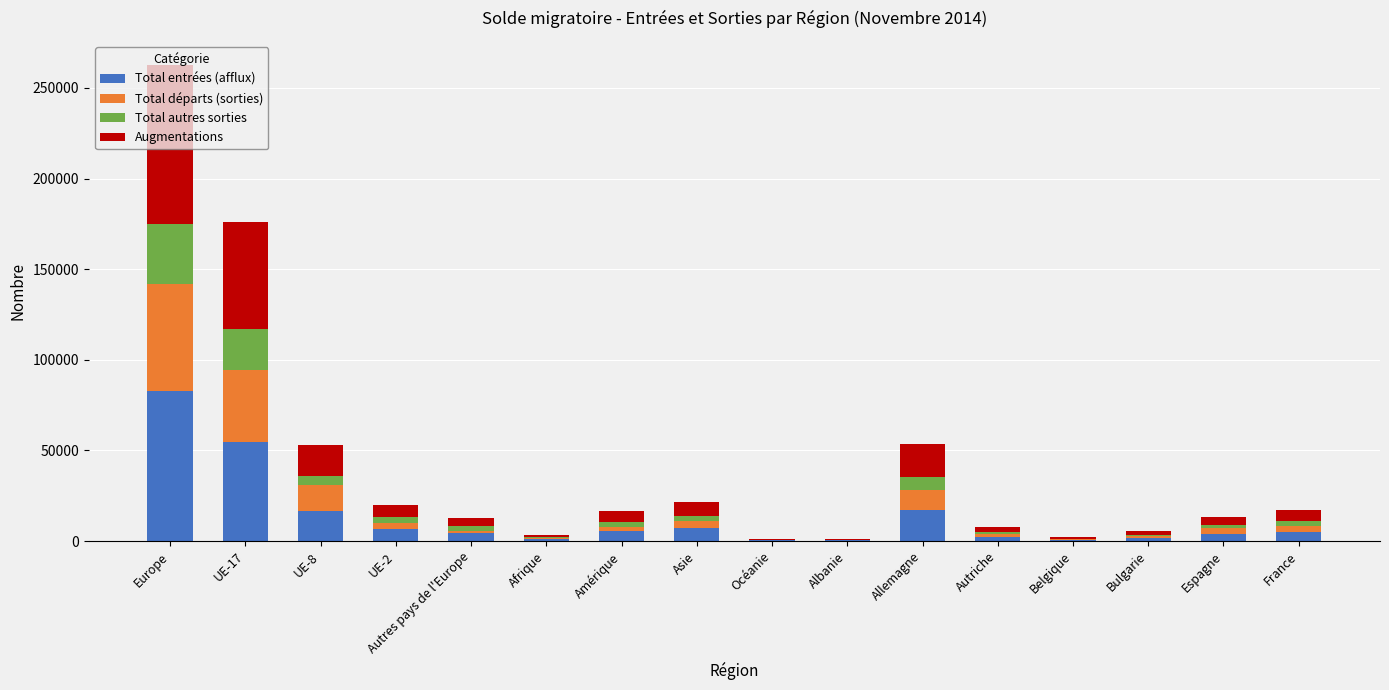

What are all the series names shown in the legend?

Total entrées (afflux), Total départs (sorties), Total autres sorties, Augmentations